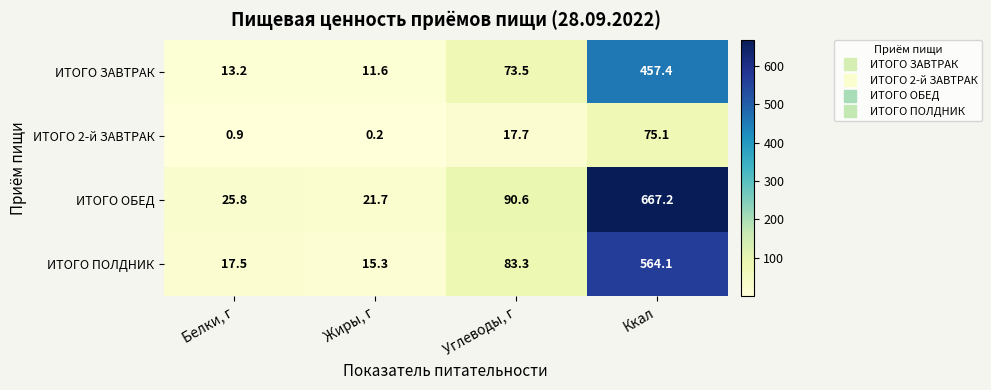

What is the maximum value shown in the chart?

667.2